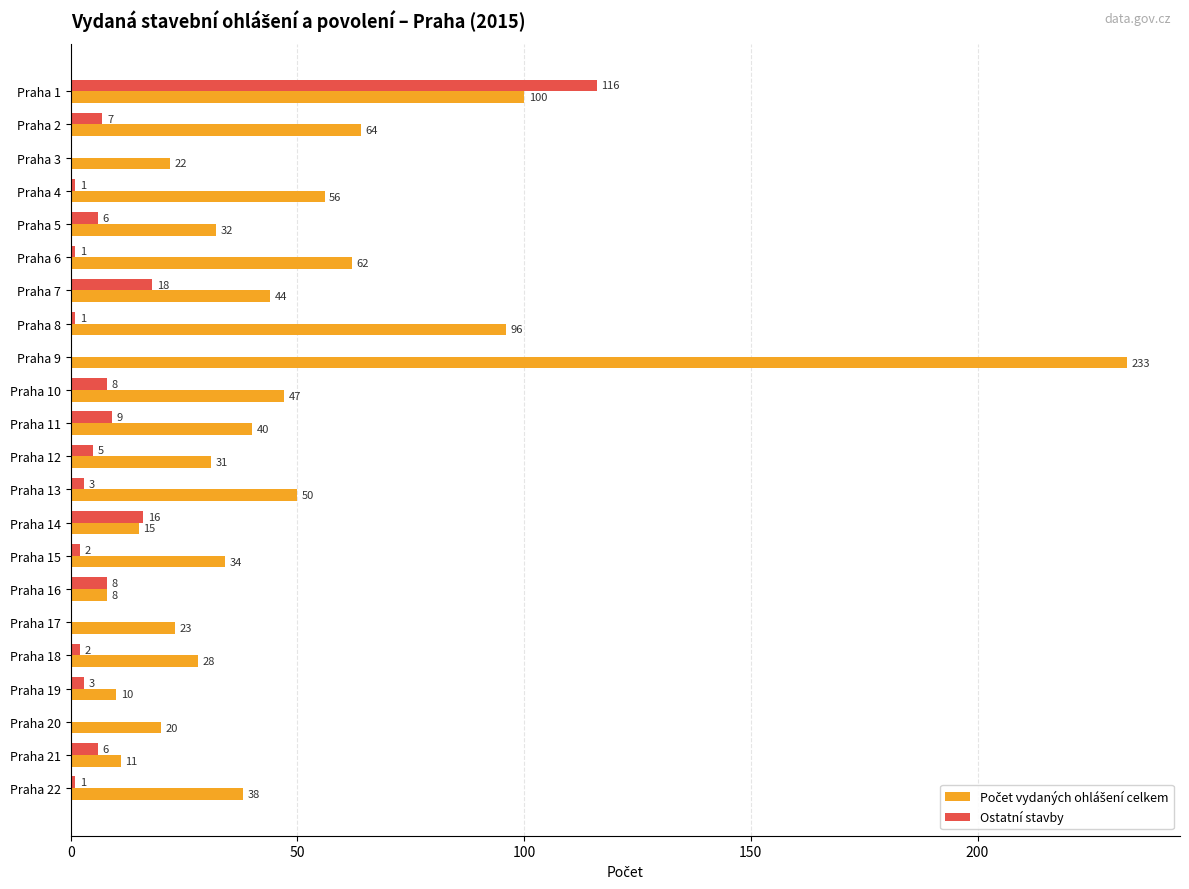

What is the total value across all series at Praha 17?

23